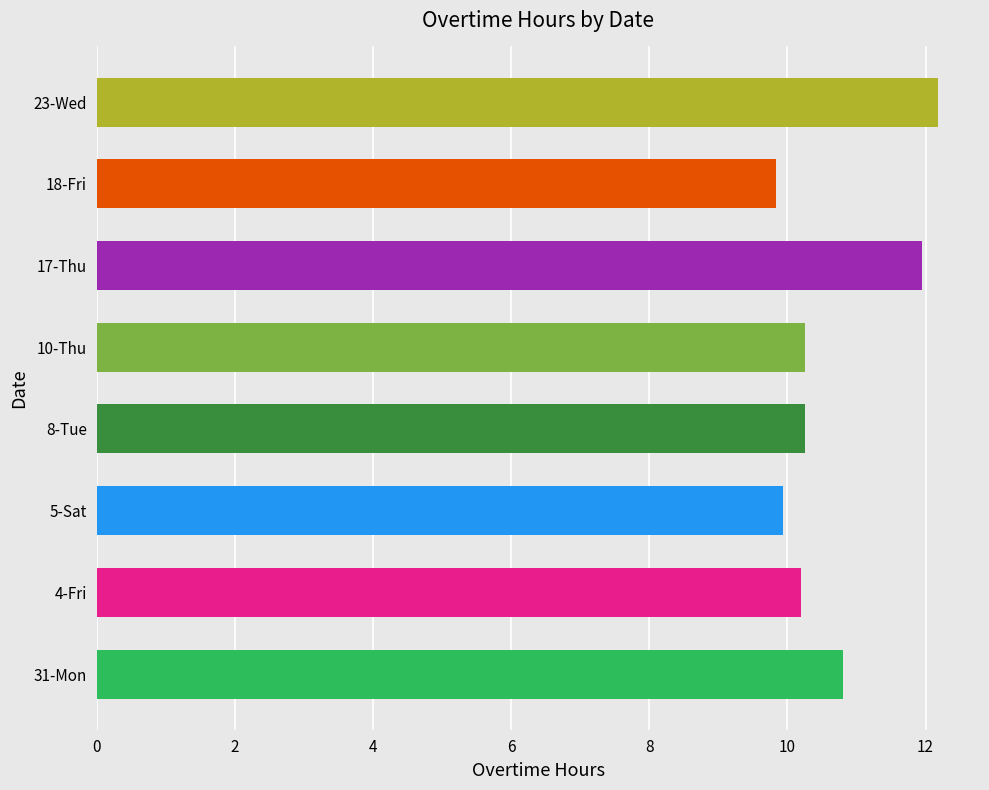

Where is the data nearest to the value 11?

31-Mon